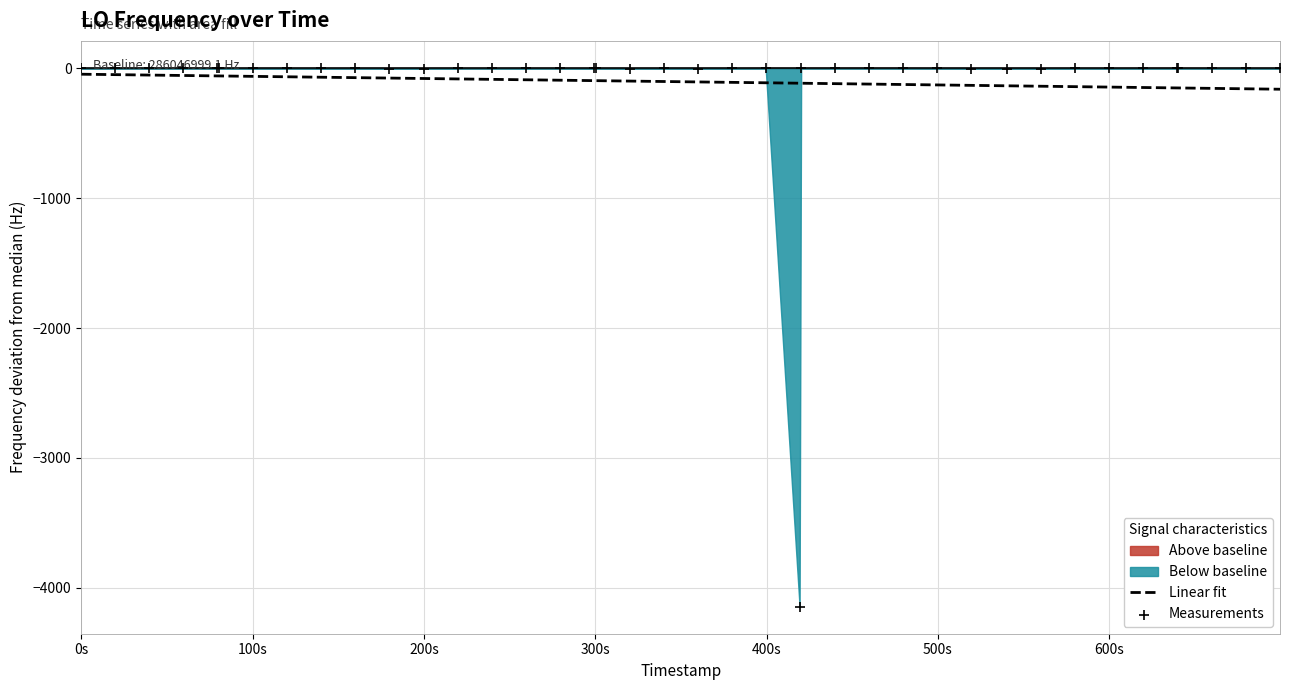

At how many categories does at least one series exceed -1319?

40